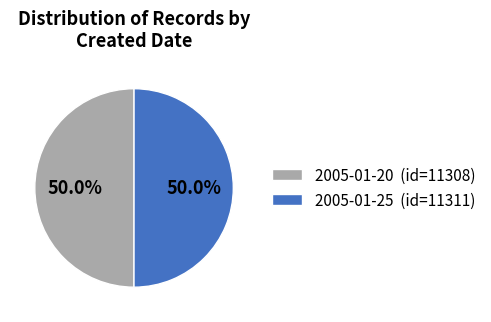

True or false: 2005-01-20 accounts for 50% of the total.

True